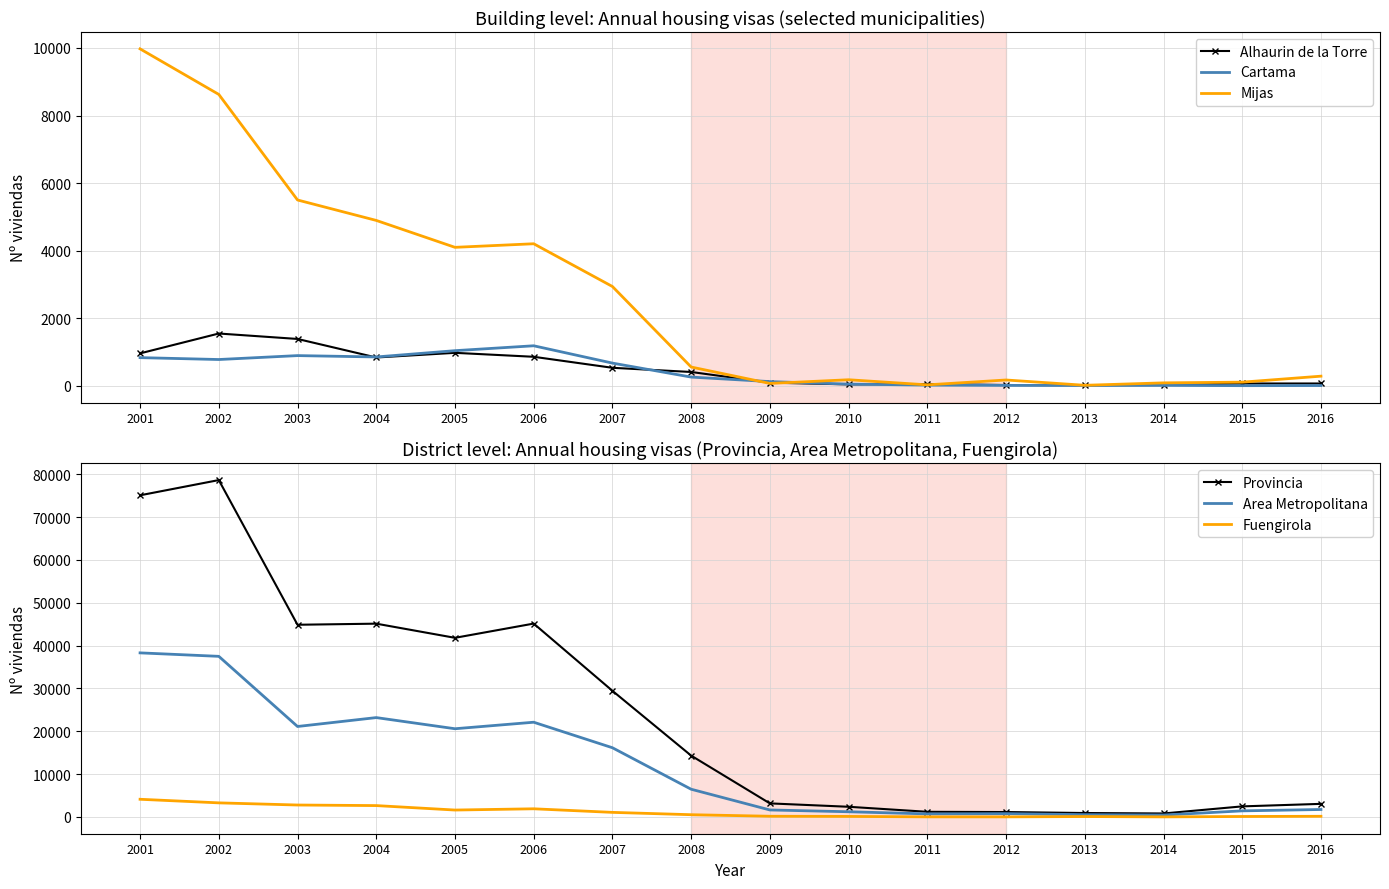

Reading left to right, transcribe all the data shown in this chart.

Alhaurin de la Torre: 957	1545	1384	835	973	856	530	406	90	39	49	20	14	19	65	65
Cartama: 831	775	891	851	1037	1182	669	255	121	47	18	9	8	10	1	4
Mijas: 9974	8625	5499	4894	4097	4203	2937	553	67	176	25	169	12	84	105	282
Provincia: 75075	78626	44853	45108	41802	45127	29432	14304	3152	2362	1186	1134	904	798	2454	3041
Area Metropolitana: 38290	37480	21104	23180	20578	22099	16141	6458	1618	1201	699	757	517	428	1408	1726
Fuengirola: 4113	3274	2772	2639	1599	1890	1055	510	149	110	10	5	81	2	95	141